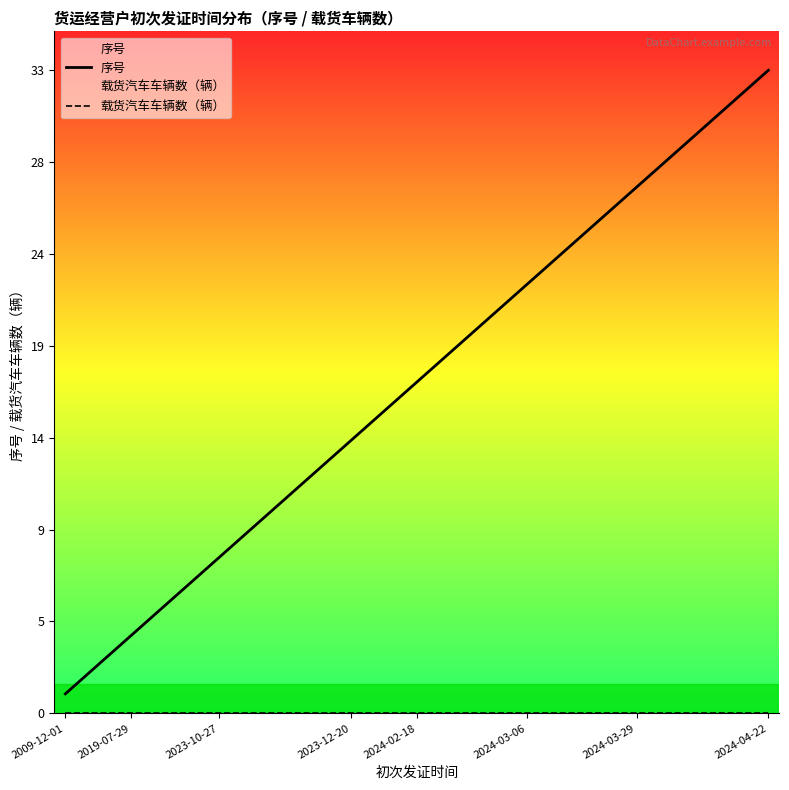

Reading right to left, extract all data points from this chart.

序号: 33	32	31	30	29	28	27	26	25	24	23	22	21	20	19	18	17	16	15	14	13	12	11	10	9	8	7	6	5	4	3	2	1
载货汽车车辆数（辆）: 0	0	0	0	0	0	0	0	0	0	0	0	0	0	0	0	0	0	0	0	0	0	0	0	0	0	0	0	0	0	0	0	0